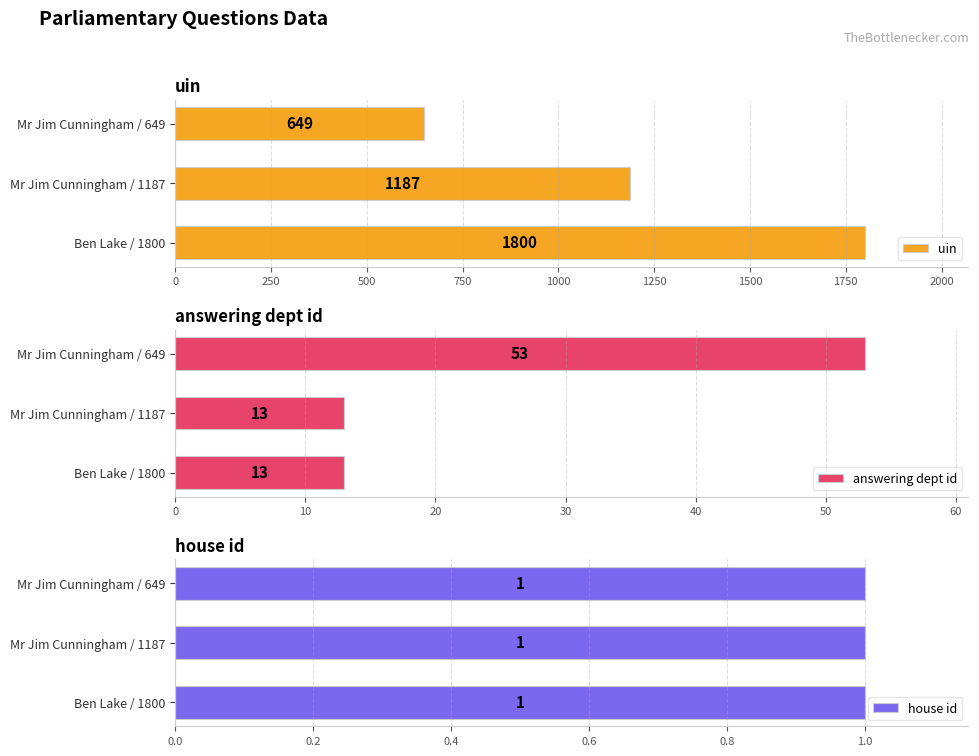

How many data points in answering dept id are above 13?

1